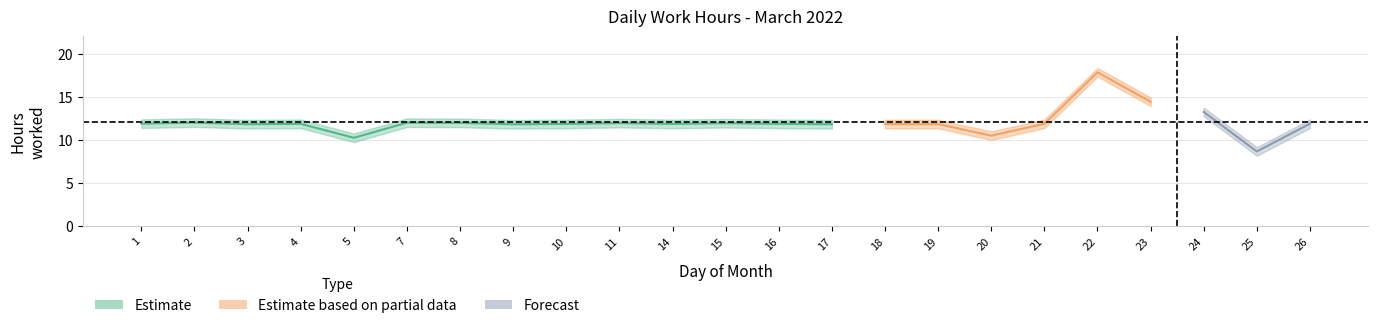

True or false: Low_lower and Break_total intersect in this chart.

False